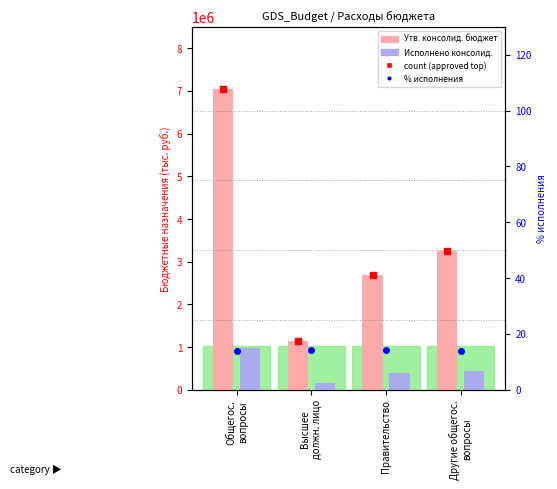

What is the maximum value for Исполнено консолид.?

984486.7